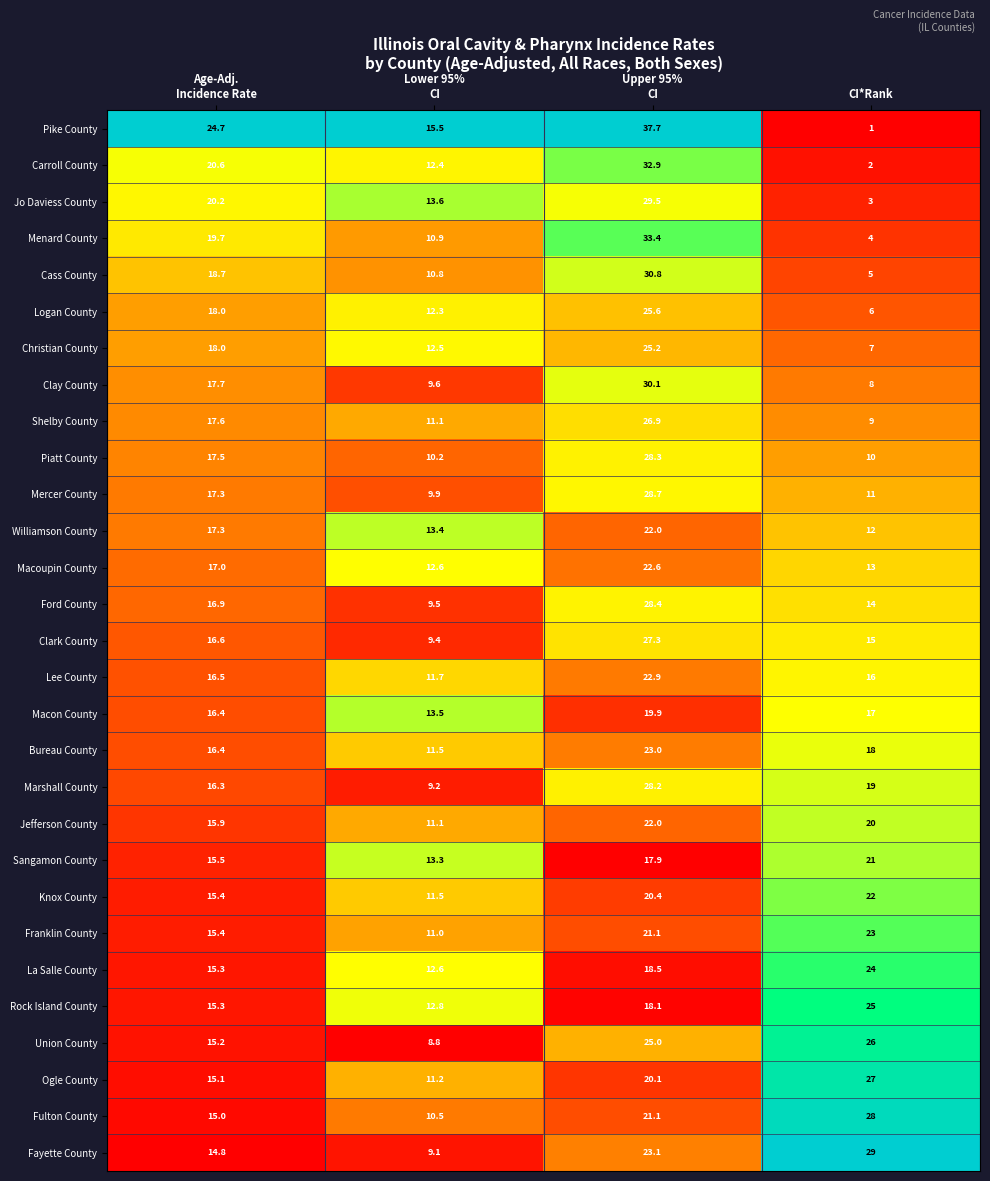

The value of Fulton County at CI*Rank is 41.3. True or false?

False